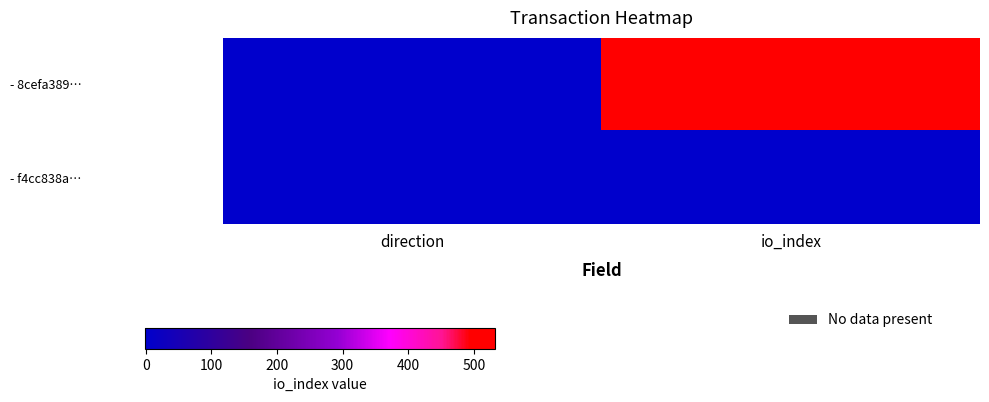

Between direction and io_index, which series saw the biggest shift?

- 8cefa389…